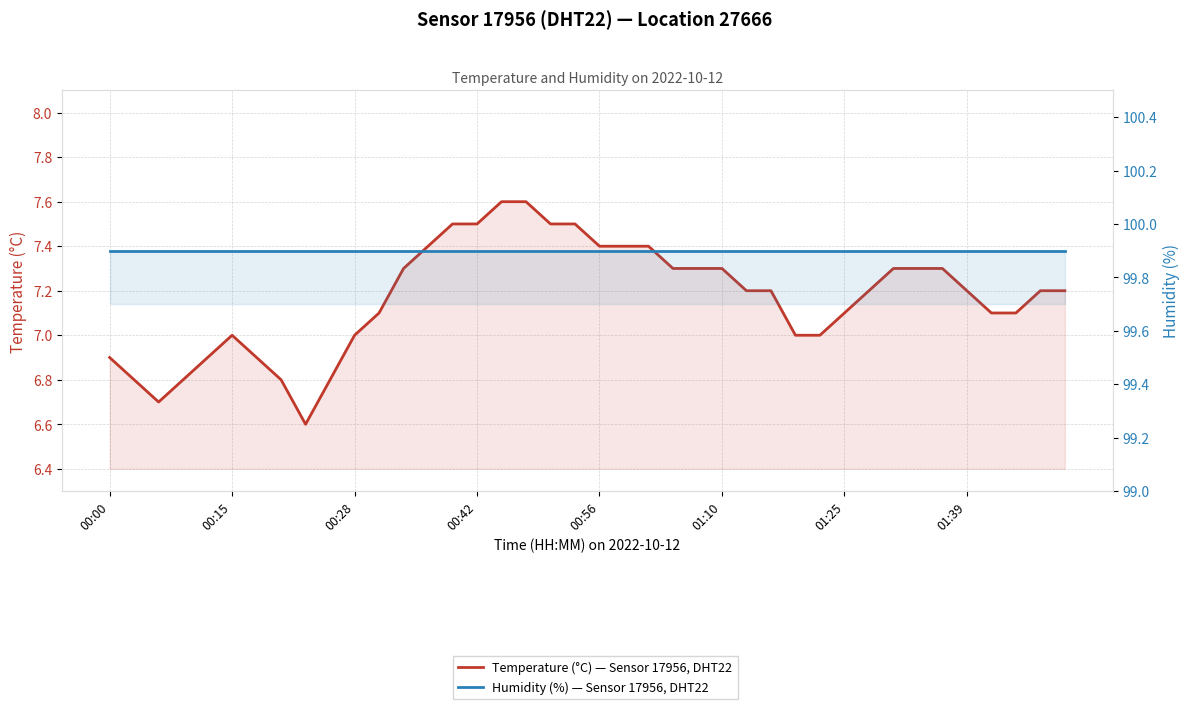

How many data points does each series have?

40